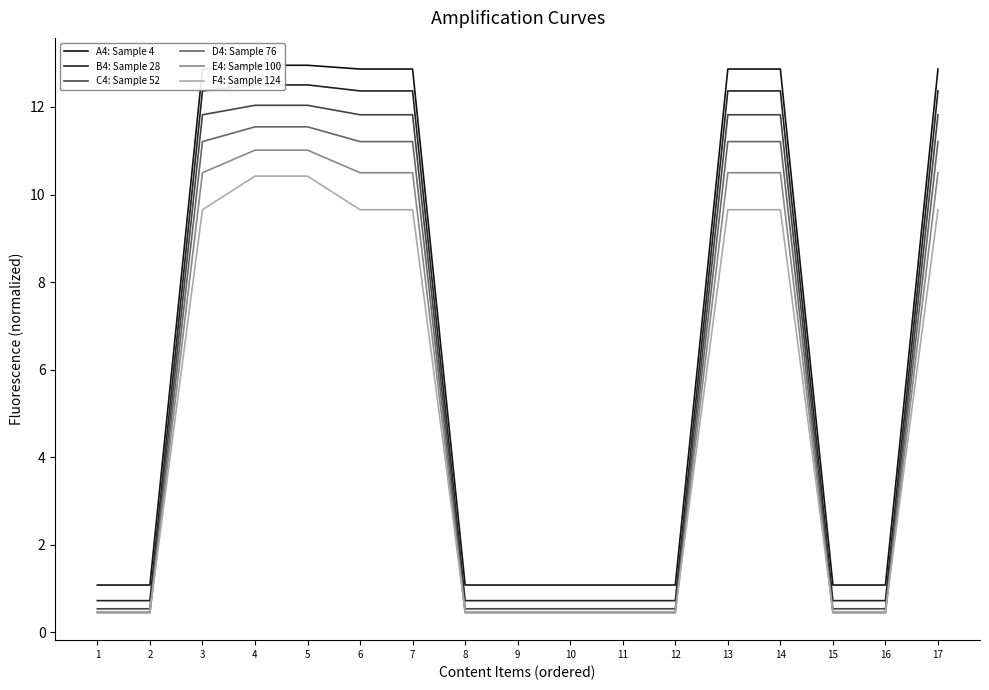

What value does the E4: Sample 100 series have at 2?

0.4